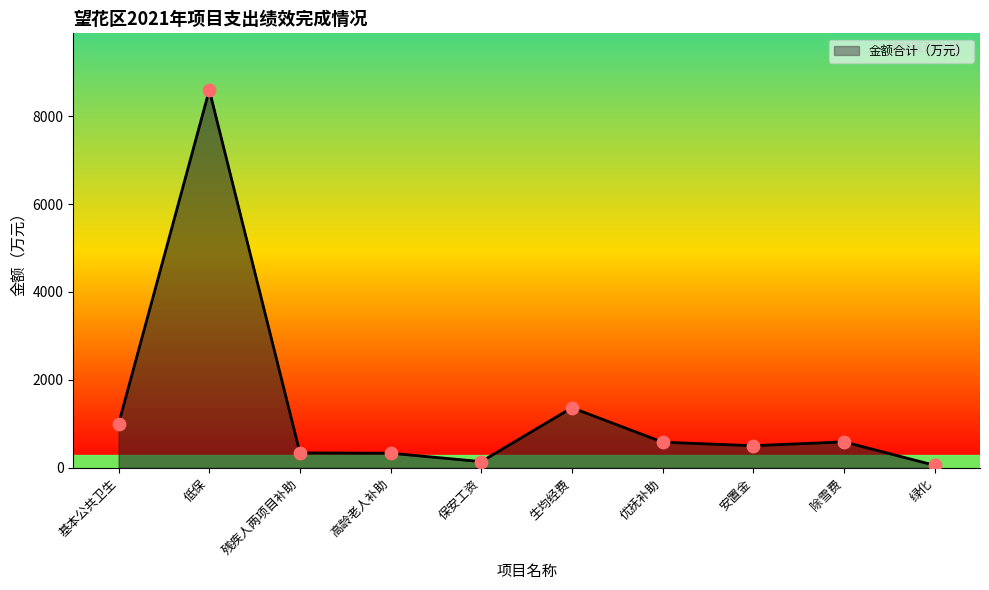

Between 除雪费 and 基本公共卫生, which is larger?

基本公共卫生